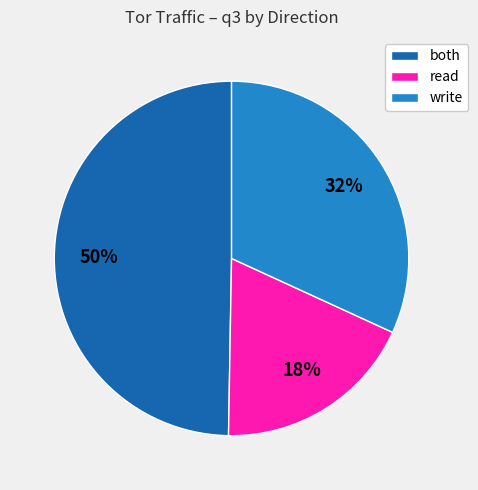

How many segments does this pie chart have?

3